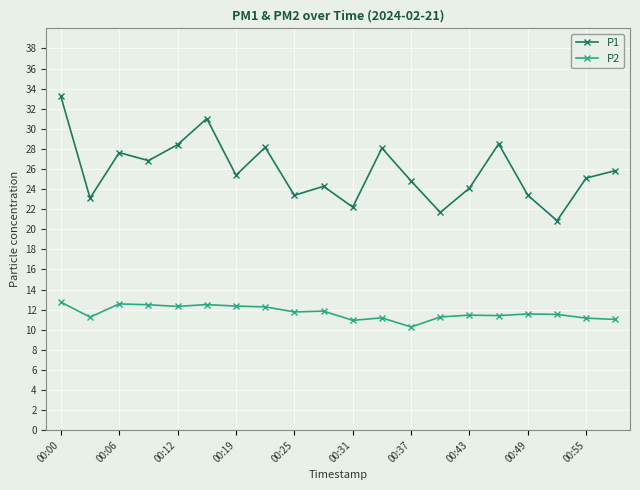

What is the difference between the maximum and minimum values in the P2 series?

2.5